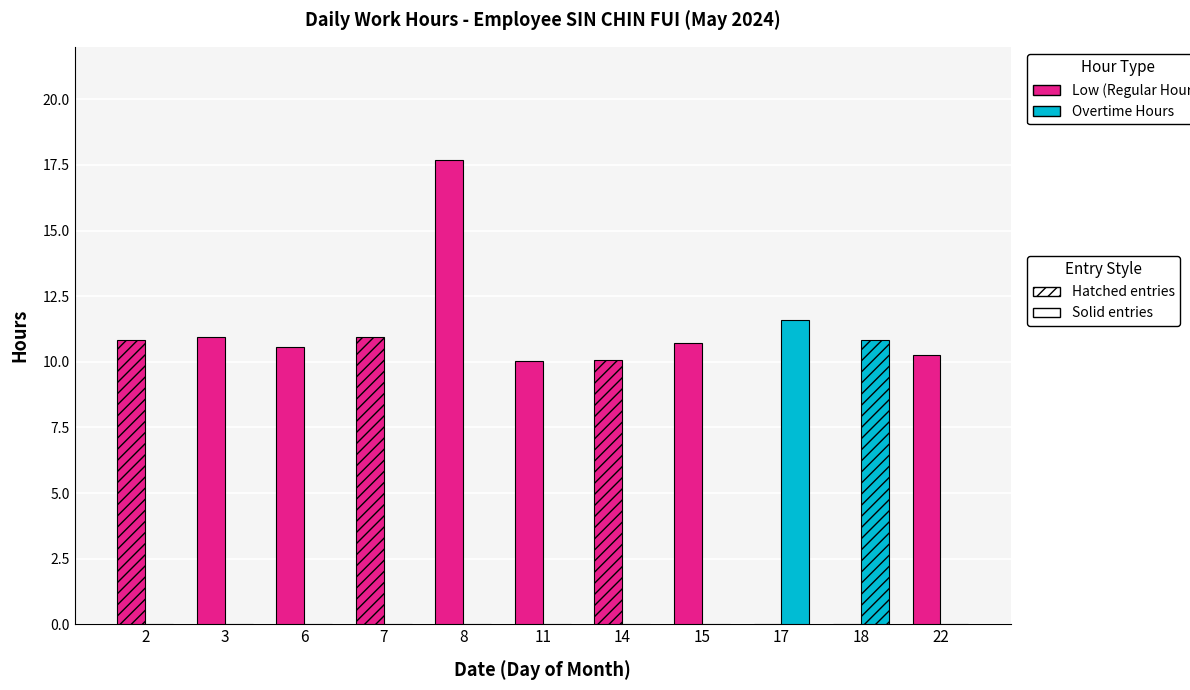

Which category has the highest value across all series?

8